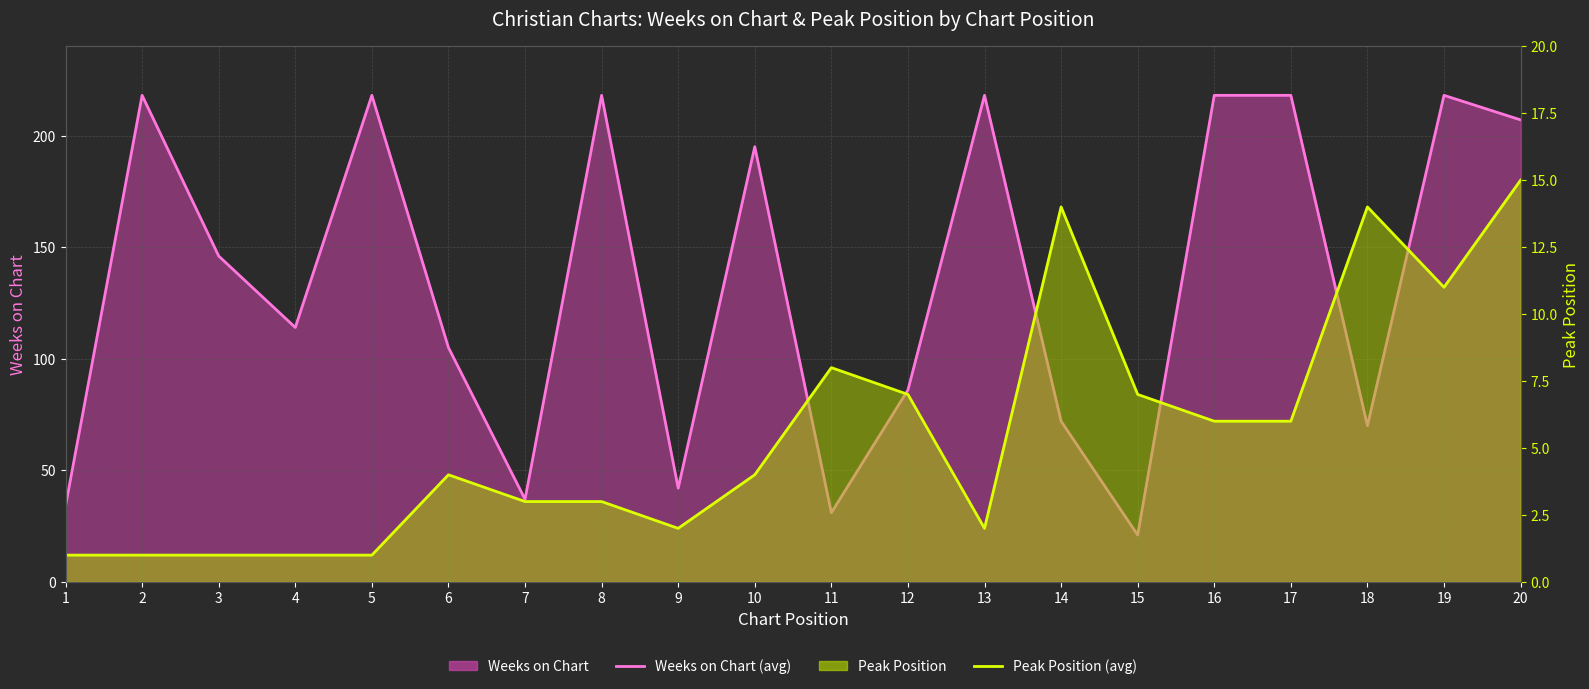

Which series has the largest range (max minus min)?

Weeks on Chart (line)